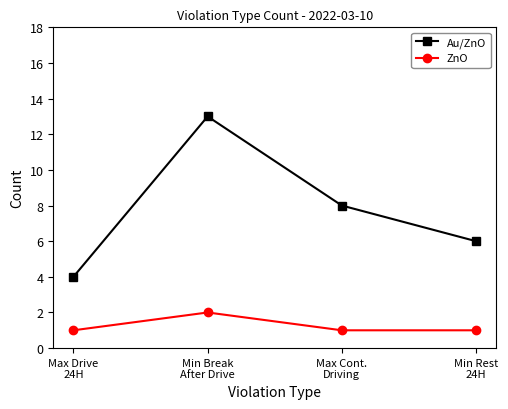

Where is Au/ZnO nearest to the value 8?

Max Cont.
Driving